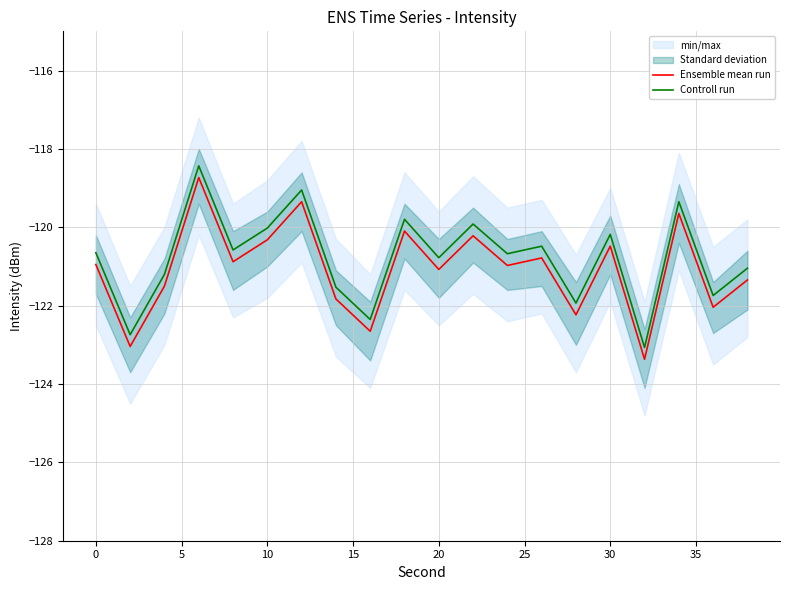

Is it true that Ensemble mean run equals -57.9 at 30?

False